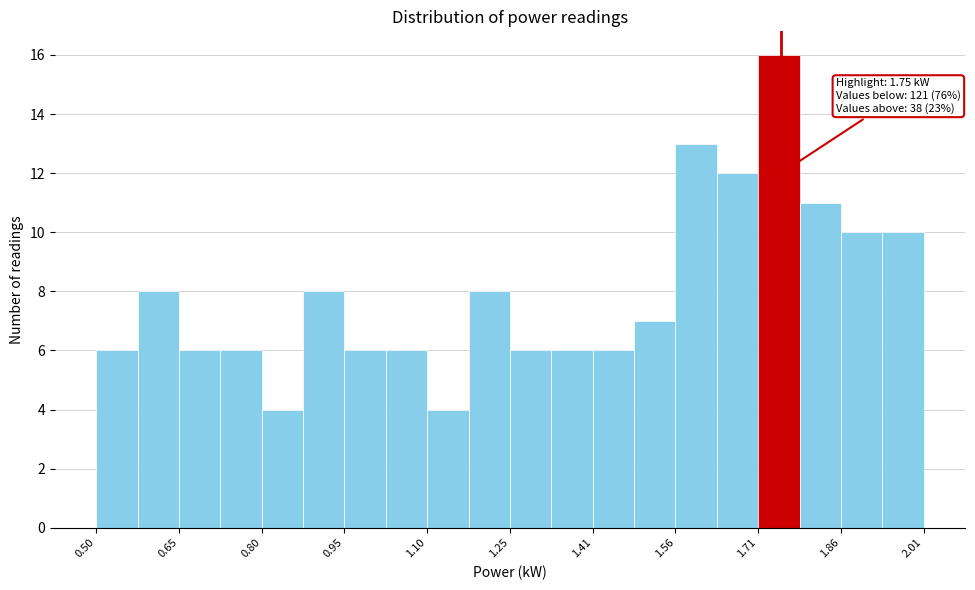

Read against the x-axis, roughly where is the centre of the tallest bar?

1.74